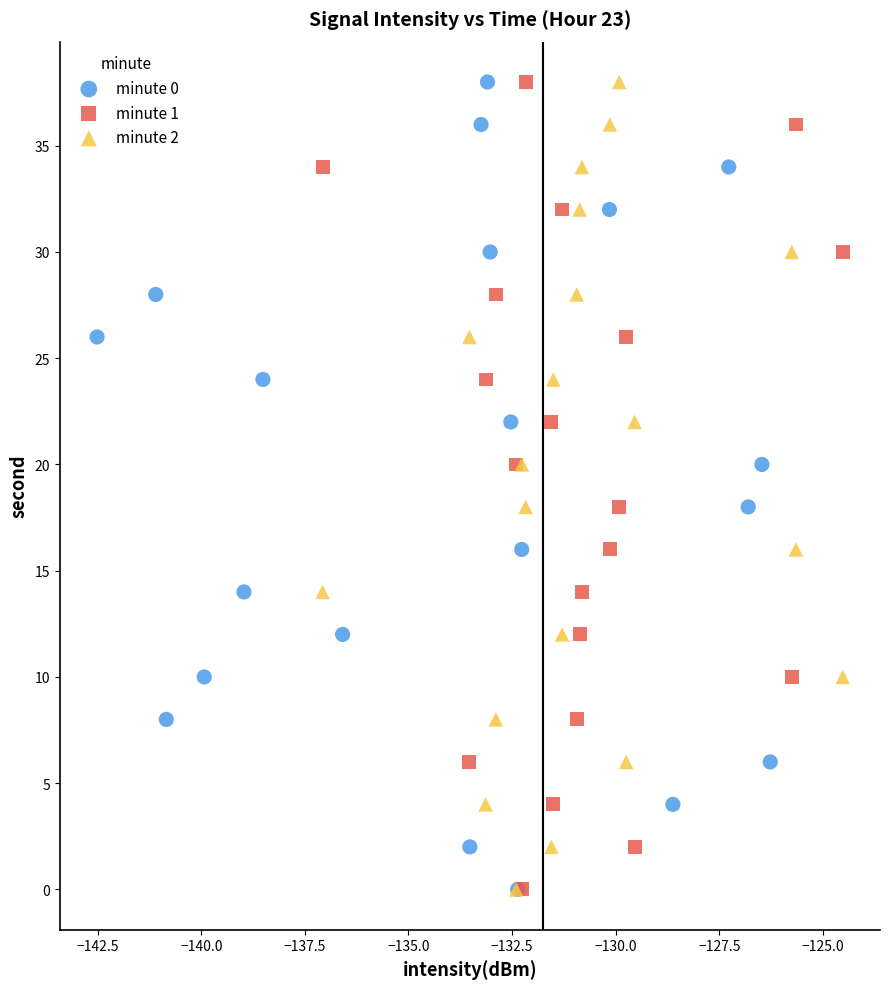

What are all the series names shown in the legend?

minute 0, minute 1, minute 2